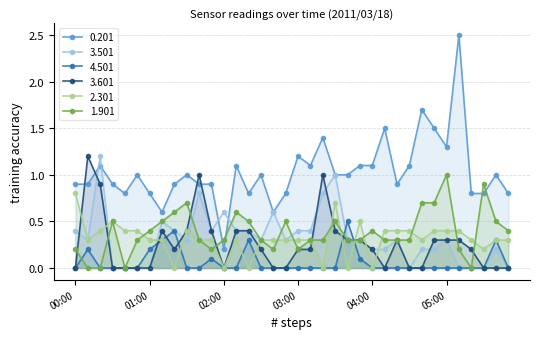

What is the label of the 11th point from the right?

04:10